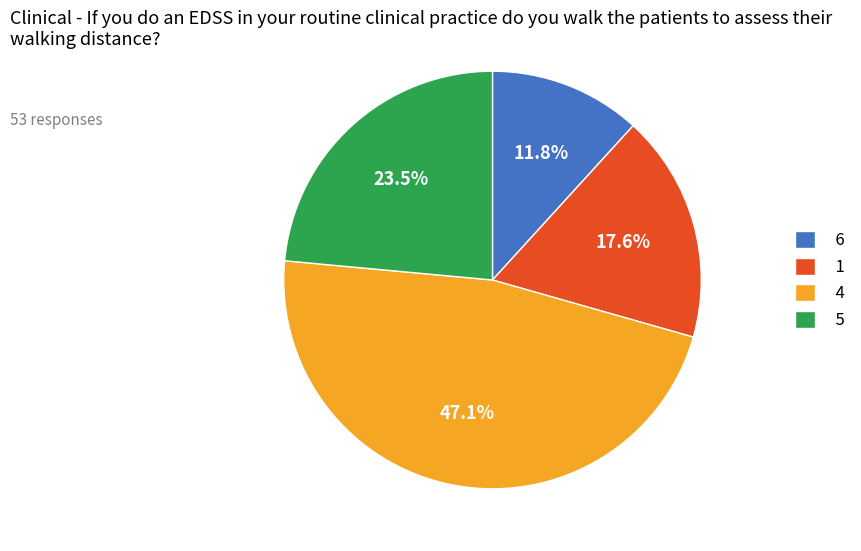

Does 5 represent more than half of the total?

No